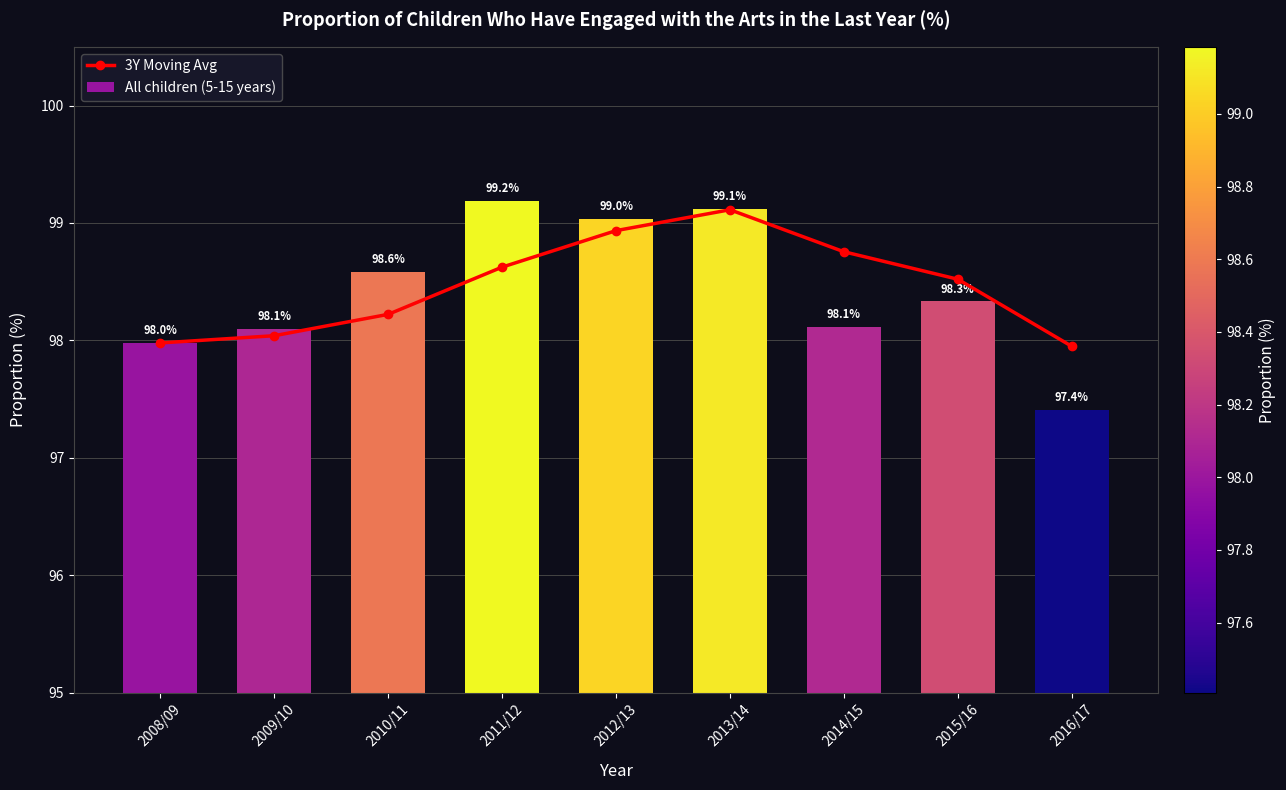

Is it true that 3Y Moving Avg equals 98.9 at 2012/13?

True